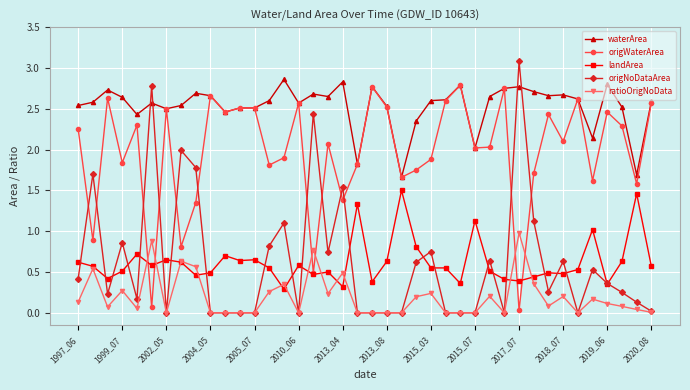

How many interior local valleys does the origWaterArea series have?

14